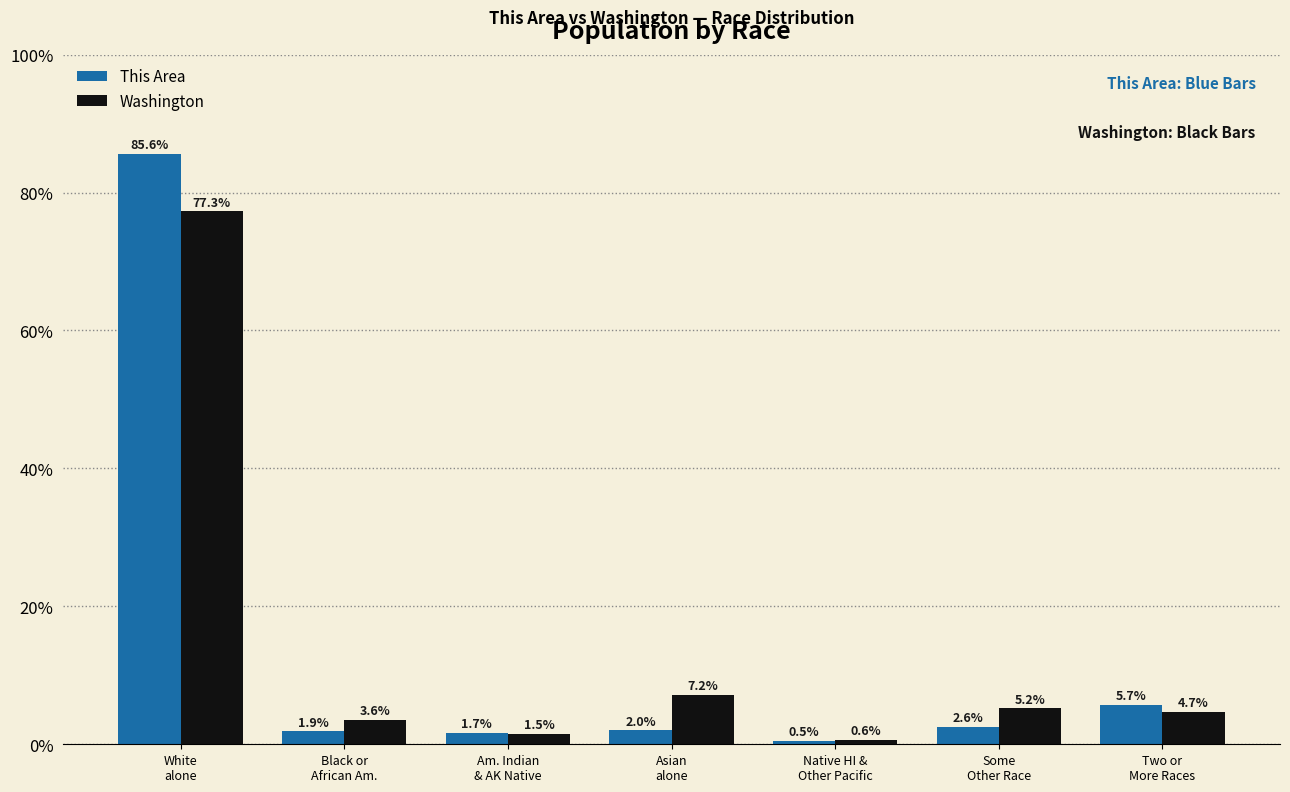

Which series has the largest range (max minus min)?

This Area